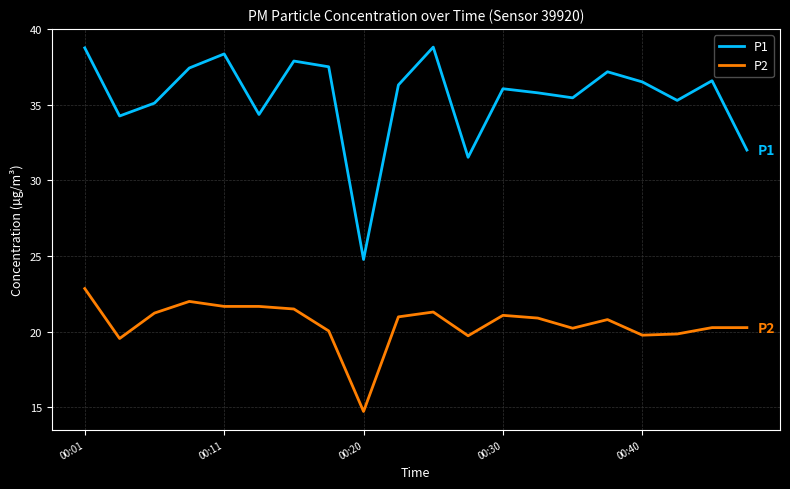

Which series has the largest total across all categories?

P1